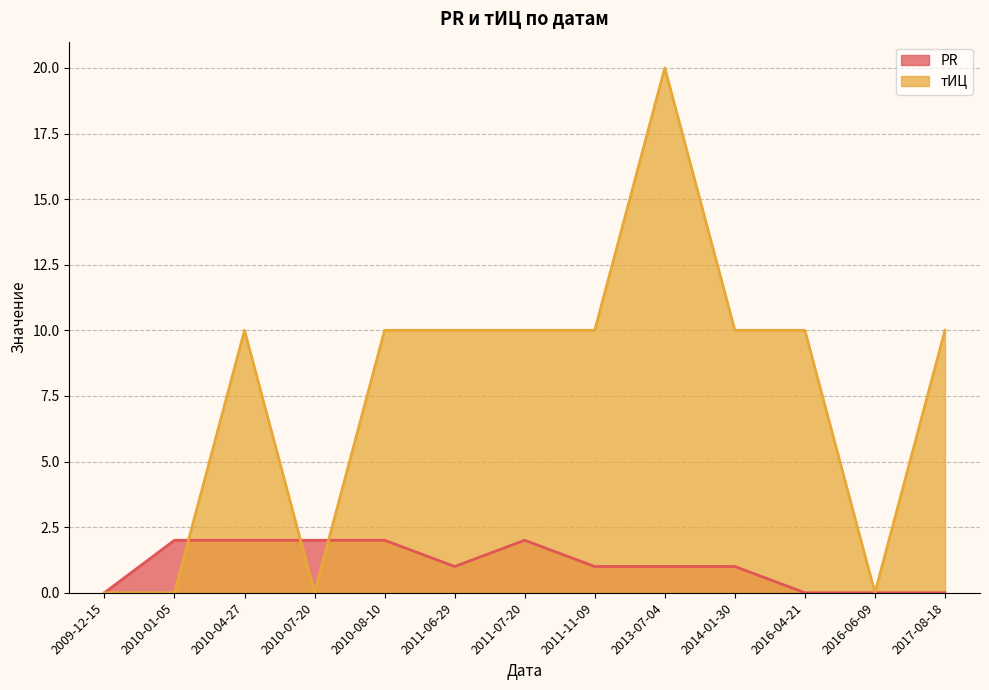

Where do тИЦ and PR first cross each other?

2010-01-05 and 2010-04-27